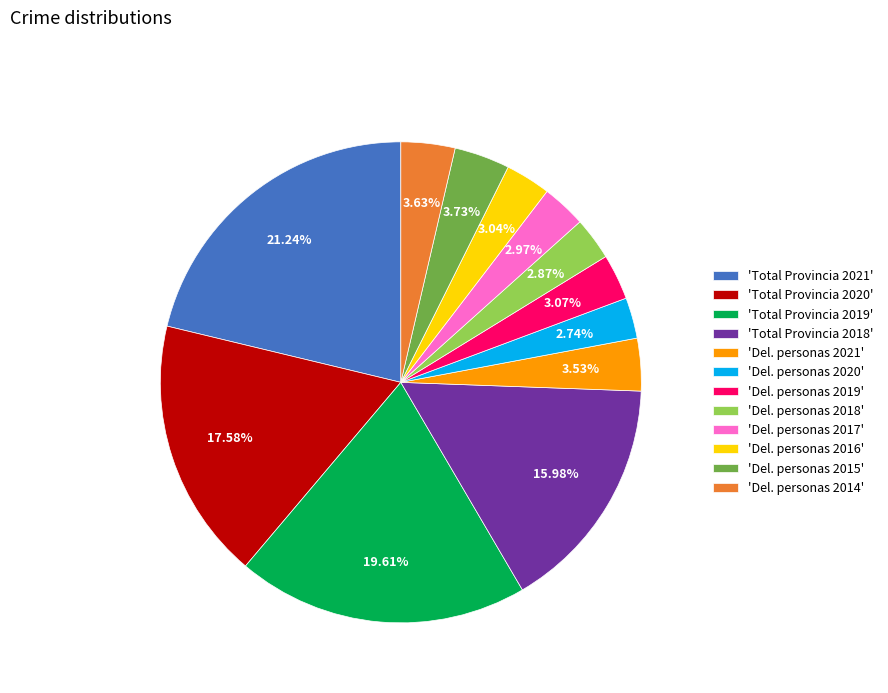

Which has a higher value, 'Del. personas 2017' or 'Total Provincia 2018'?

'Total Provincia 2018'